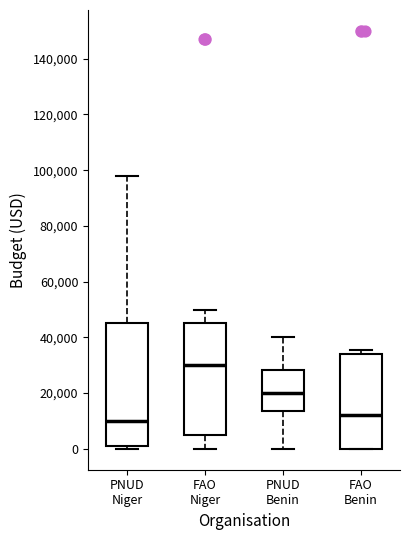

Reading left to right, read every box against the y-axis: the position of its median line, the range the box covers, and the ends of its whiskers. The values are not printed on the chart, so give them approximately, as read against the axis.

PNUD Niger: median 10000, box 2000 to 46000, whiskers 0 to 98000
FAO Niger: median 30000, box 6000 to 46000, whiskers 0 to 50000
PNUD Benin: median 20000, box 14000 to 28000, whiskers 0 to 40000
FAO Benin: median 12000, box 0 to 34000, whiskers 0 to 36000